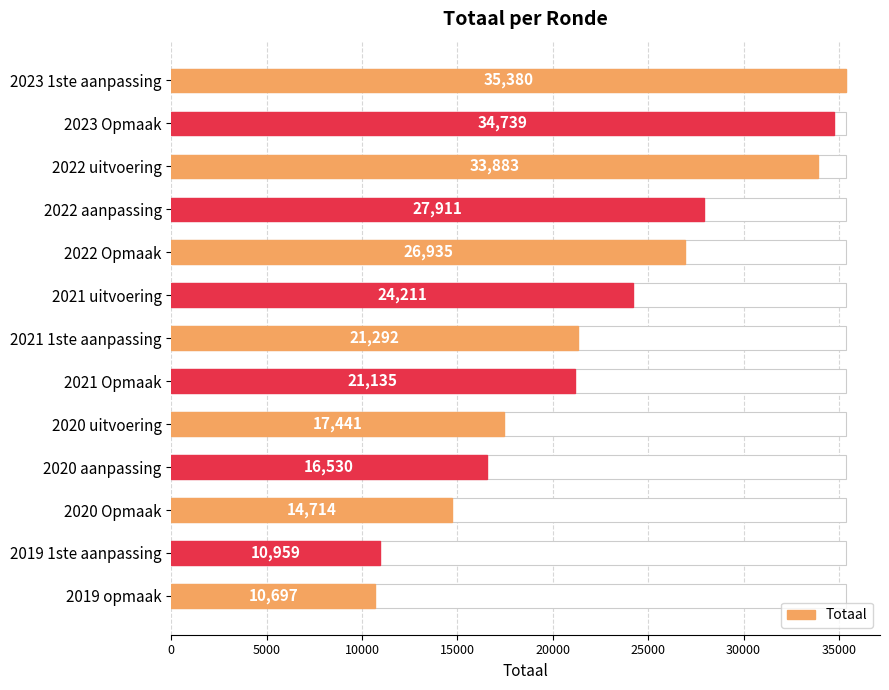

Is it true that the value at 2021 1ste aanpassing is 12652?

False